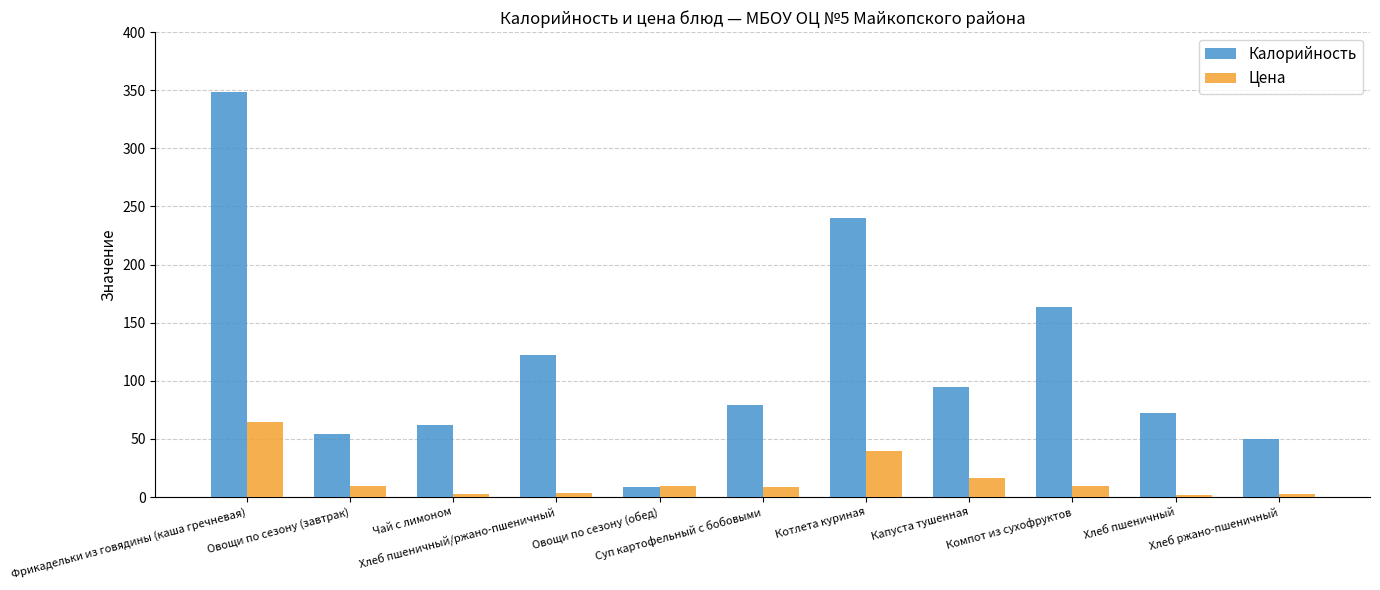

What is the average value of the Цена series?

15.1